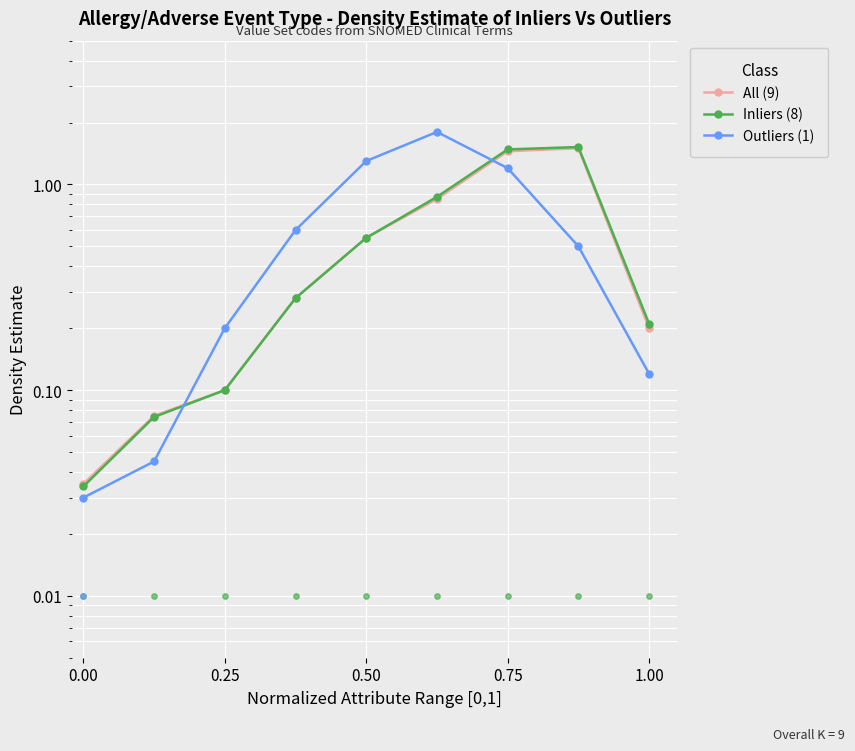

Which series reaches the minimum Y coordinate?

Outliers (1)